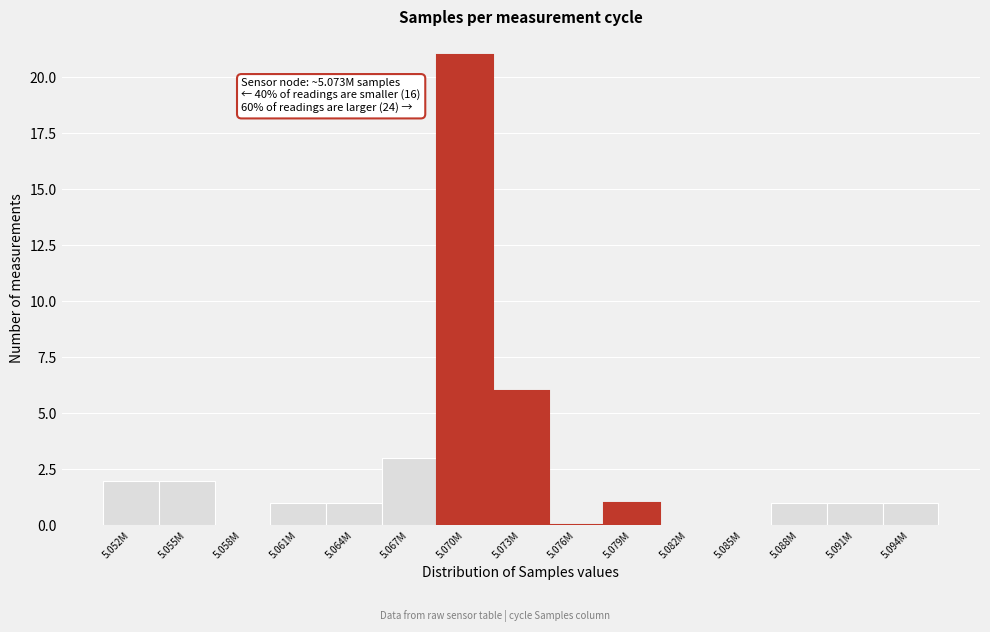

Reading left to right, list all the values displayed in this chart.

5.052M=2	5.055M=2	5.058M=0	5.061M=1	5.064M=1	5.067M=3	5.070M=21	5.073M=6	5.076M=0	5.079M=1	5.082M=0	5.085M=0	5.088M=1	5.091M=1	5.094M=1